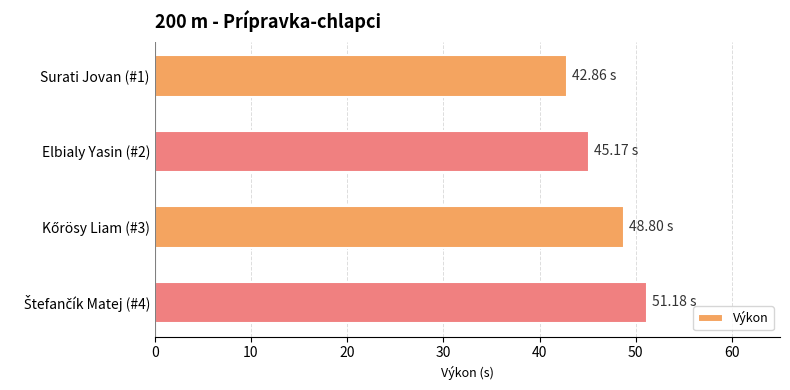

What is the smallest value displayed?

42.9